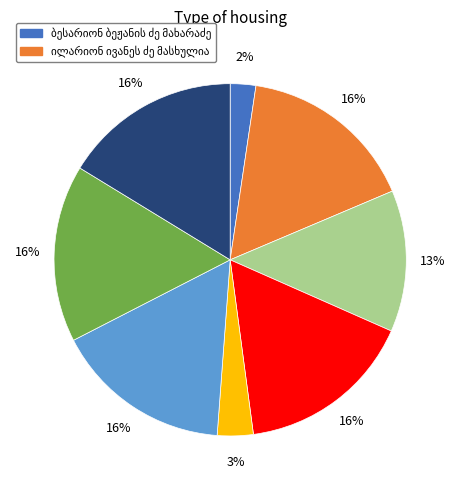

To the nearest percent, what is the difference between the largest and smallest slice percentages?

14%